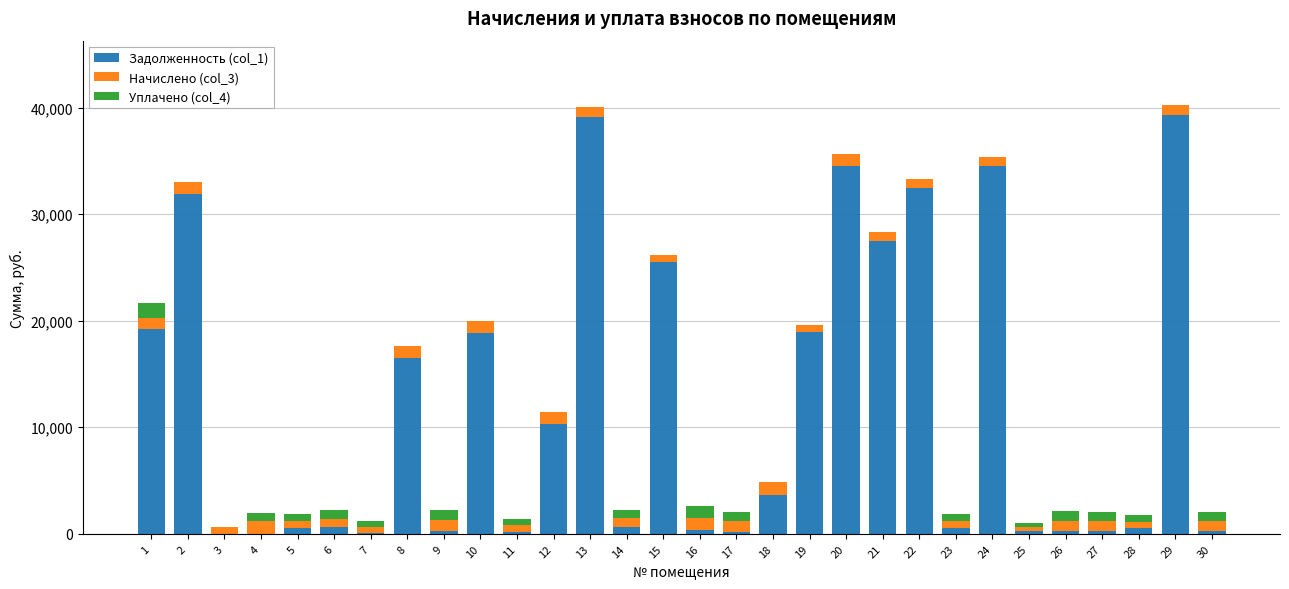

What are all the series names shown in the legend?

Задолженность (col_1), Начислено (col_3), Уплачено (col_4)